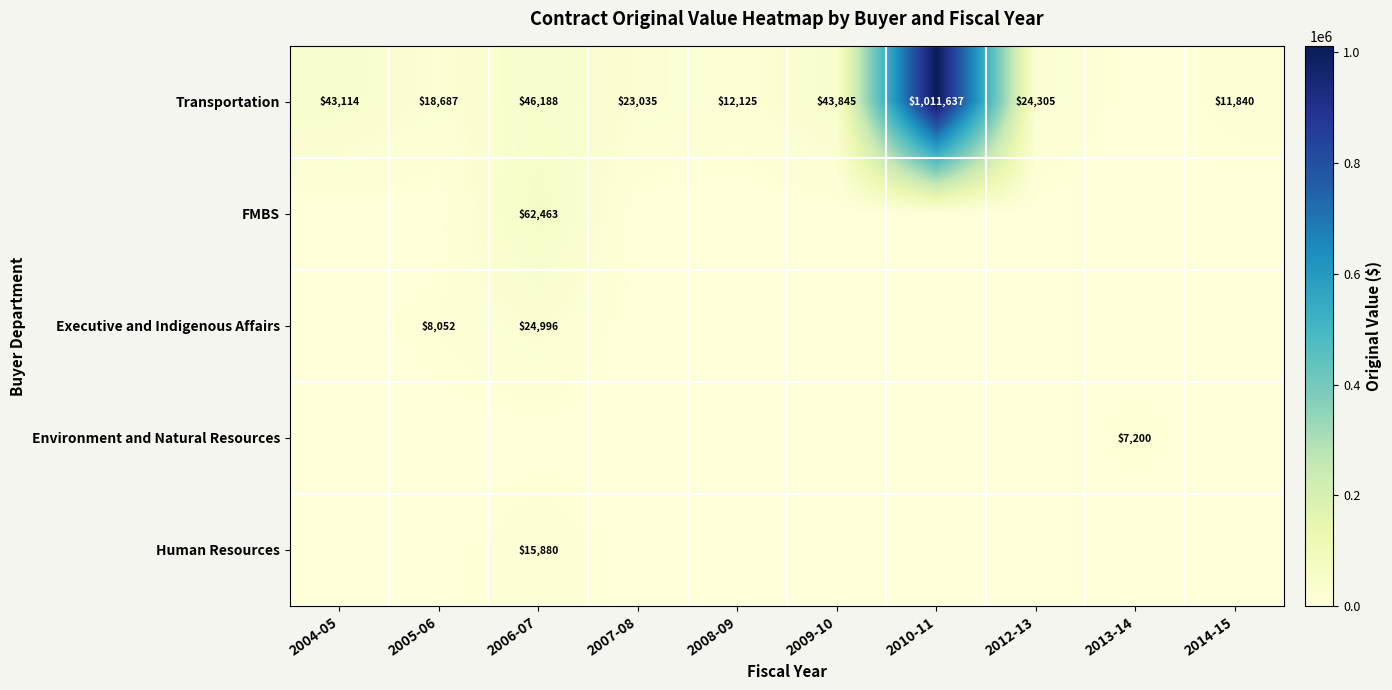

The value of Transportation at 2009-10 is 74939. True or false?

False